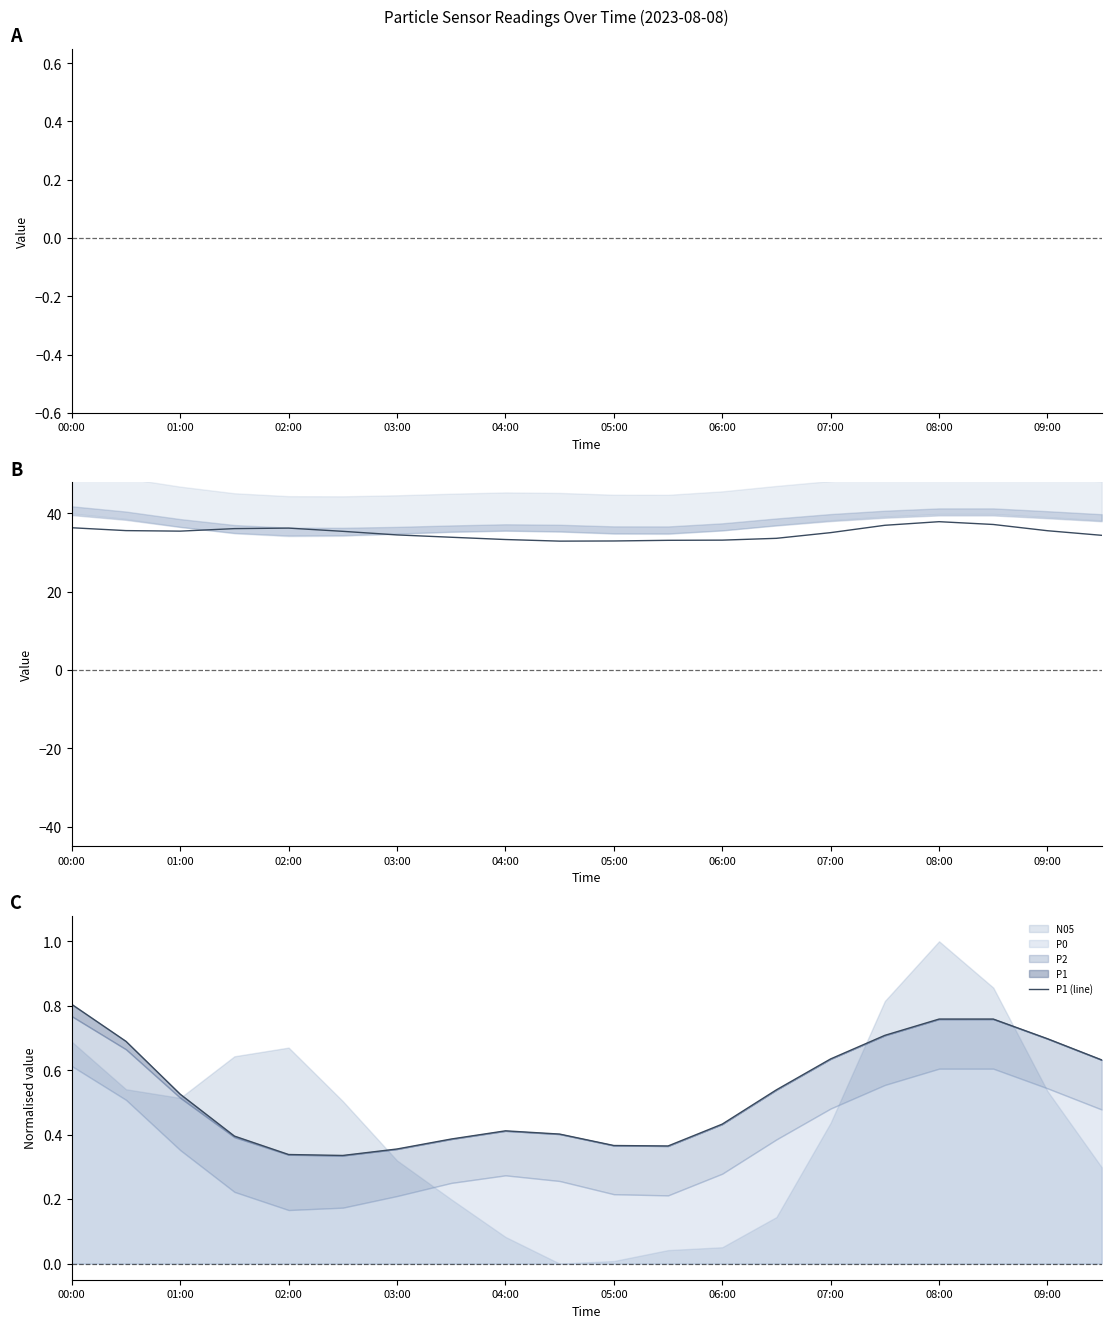

Where does the N05 series first go above 35?

00:00